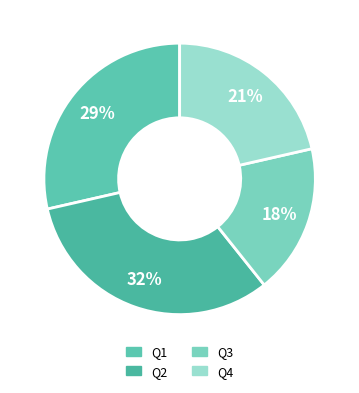

Does any single category account for the majority?

No